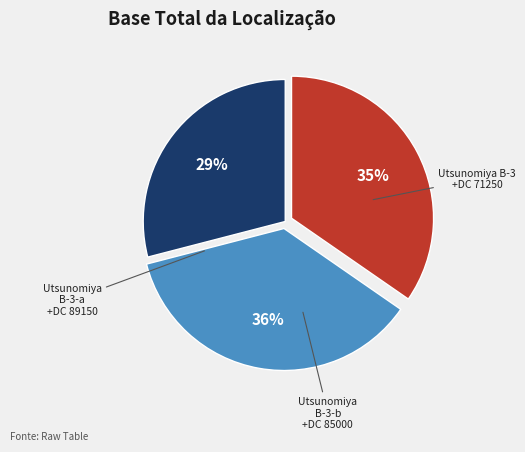

To the nearest percent, what is the difference between the largest and smallest slice percentages?

7%